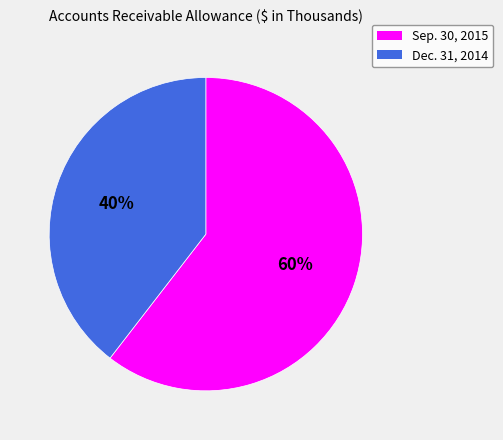

Do Dec. 31, 2014 and Sep. 30, 2015 together represent more than half of the pie?

Yes